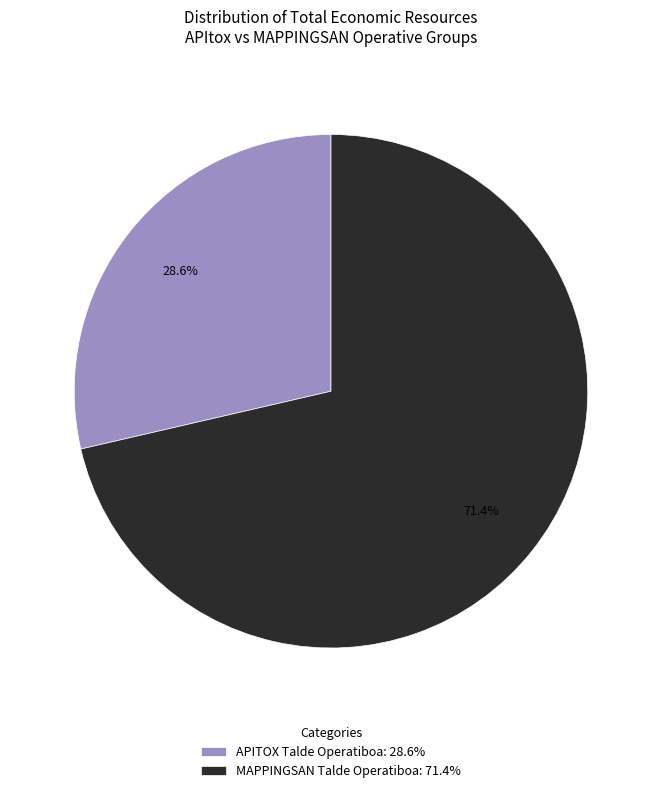

Which category accounts for the majority?

MAPPINGSAN Talde Operatiboa